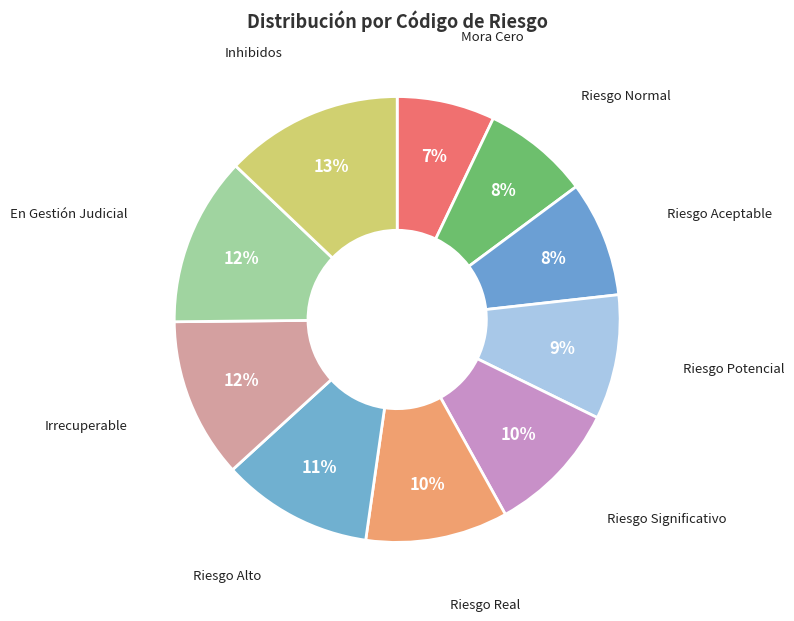

How many segments does this pie chart have?

10